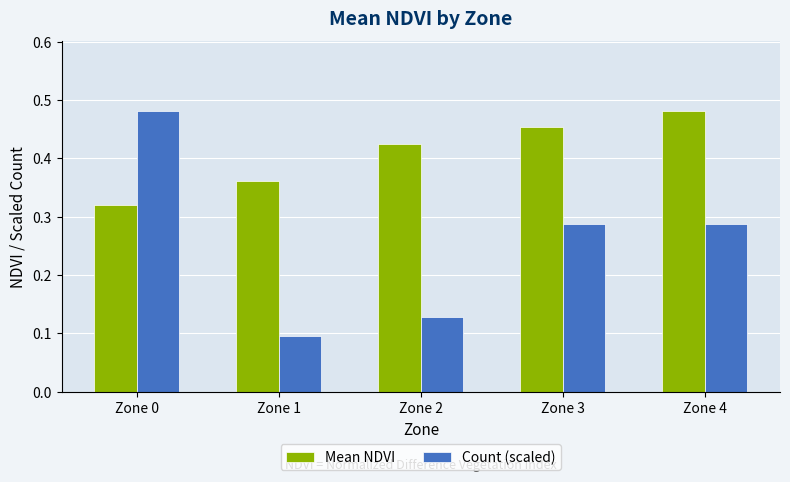

The value of Count (scaled) at Zone 3 is 0.5. True or false?

False